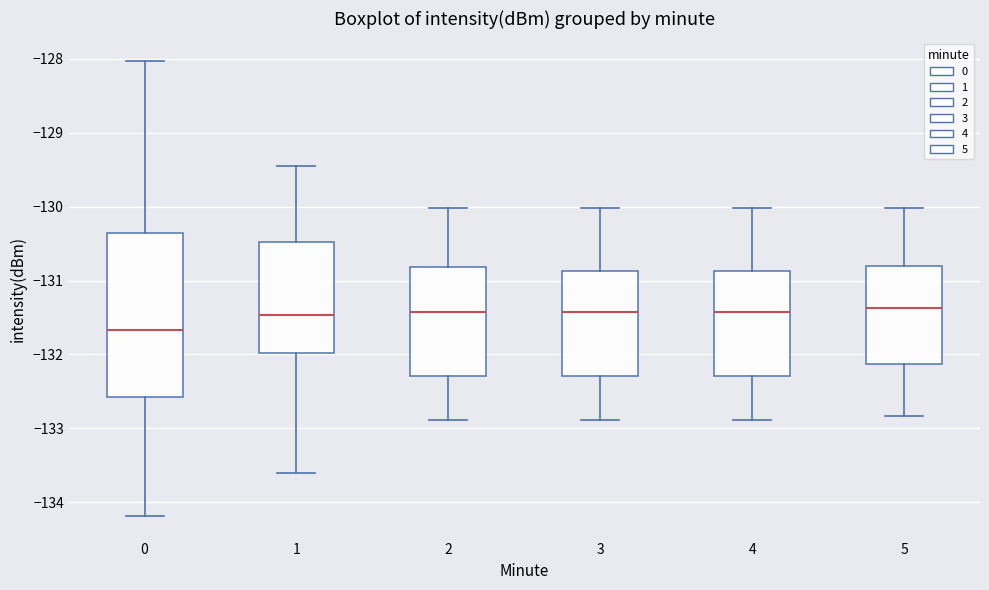

Reading left to right, transcribe this box plot: for each box, give where its median line is, the range the box spans, and where its two whiskers end, as read against the y-axis. The values are not printed on the chart, so give them approximately, as read against the axis.

0: median -131.7, box -132.6 to -130.4, whiskers -134.2 to -128.0
1: median -131.5, box -132.0 to -130.5, whiskers -133.6 to -129.5
2: median -131.4, box -132.3 to -130.8, whiskers -132.9 to -130.0
3: median -131.4, box -132.3 to -130.9, whiskers -132.9 to -130.0
4: median -131.4, box -132.3 to -130.9, whiskers -132.9 to -130.0
5: median -131.4, box -132.1 to -130.8, whiskers -132.8 to -130.0